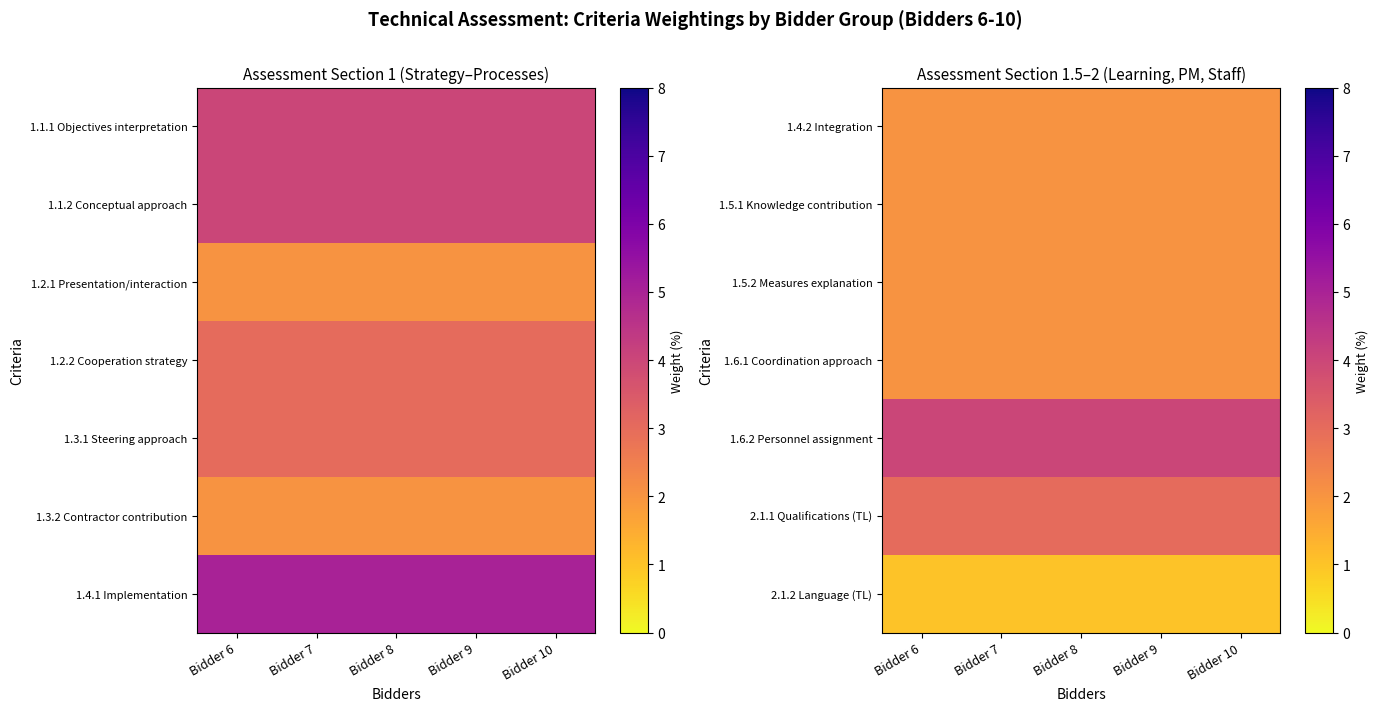

What is the average value of the 2.1.1 Qualifications (TL) series?

3